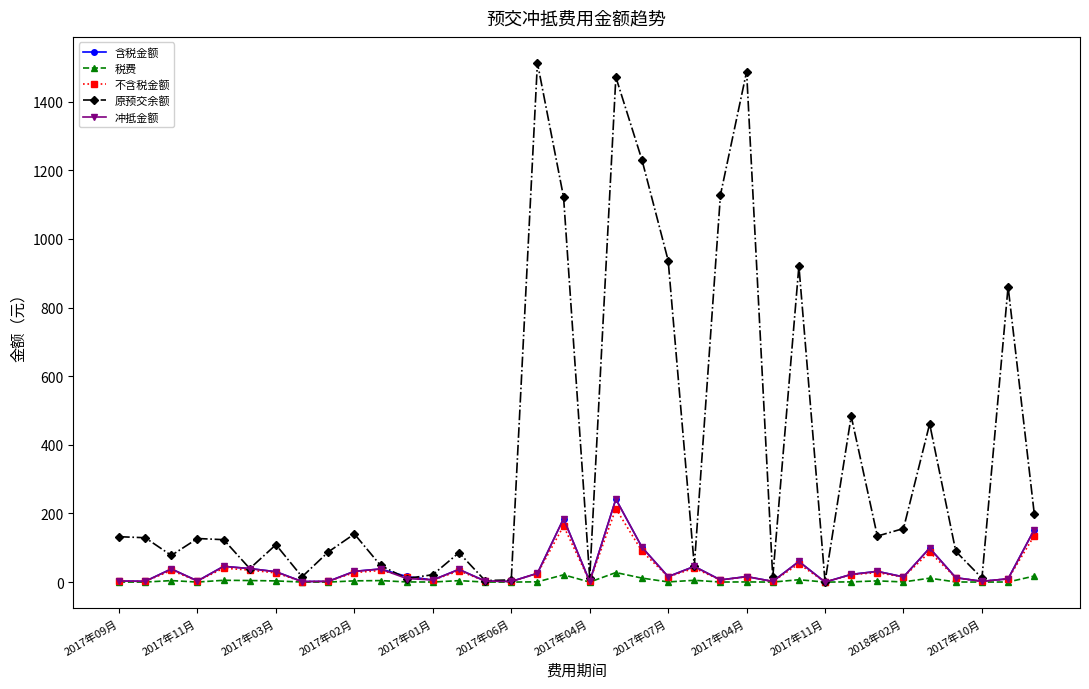

At how many categories does at least one series exceed 355?

11